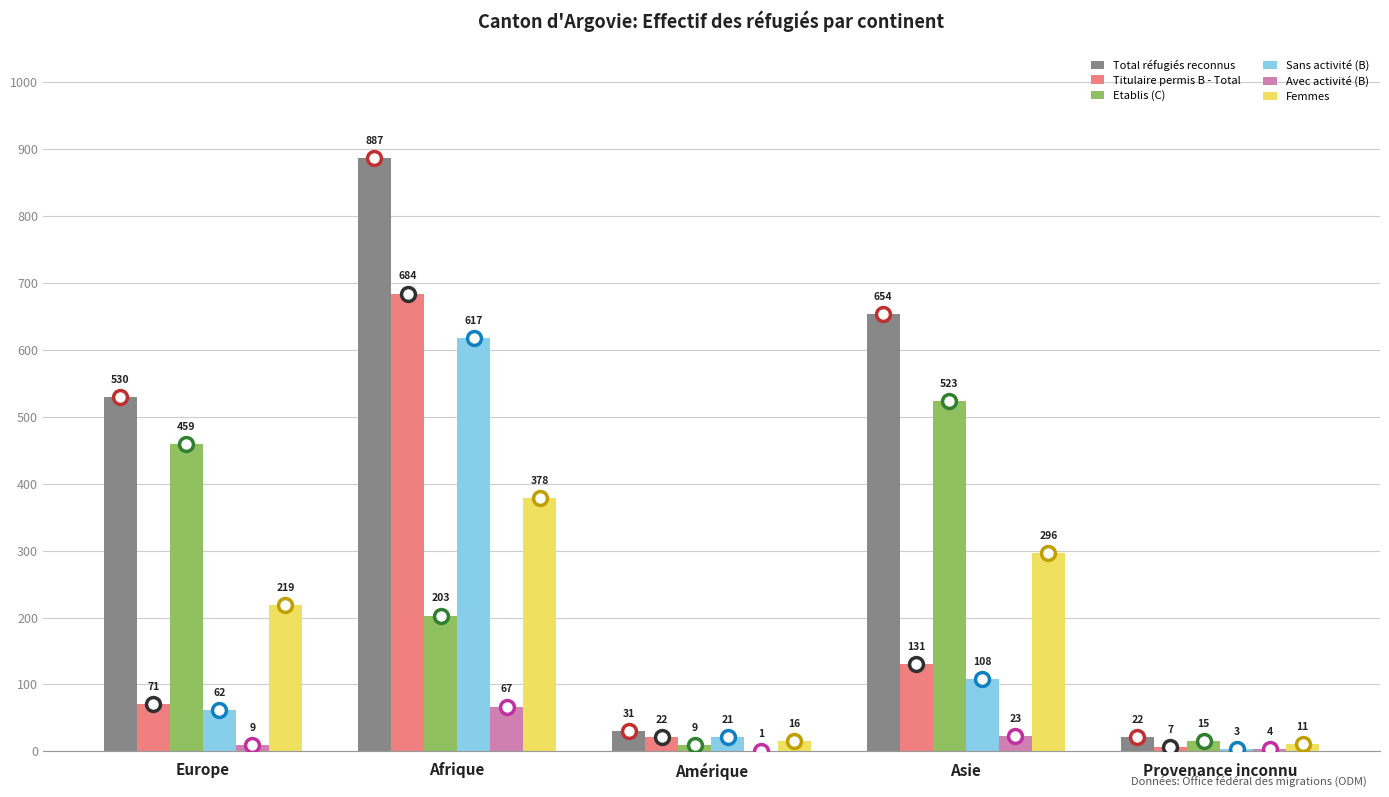

Reading right to left, what are all the values shown in this chart?

Total réfugiés reconnus: 22	654	31	887	530
Titulaire permis B - Total: 7	131	22	684	71
Etablis (C): 15	523	9	203	459
Sans activité (B): 3	108	21	617	62
Avec activité (B): 4	23	1	67	9
Femmes: 11	296	16	378	219